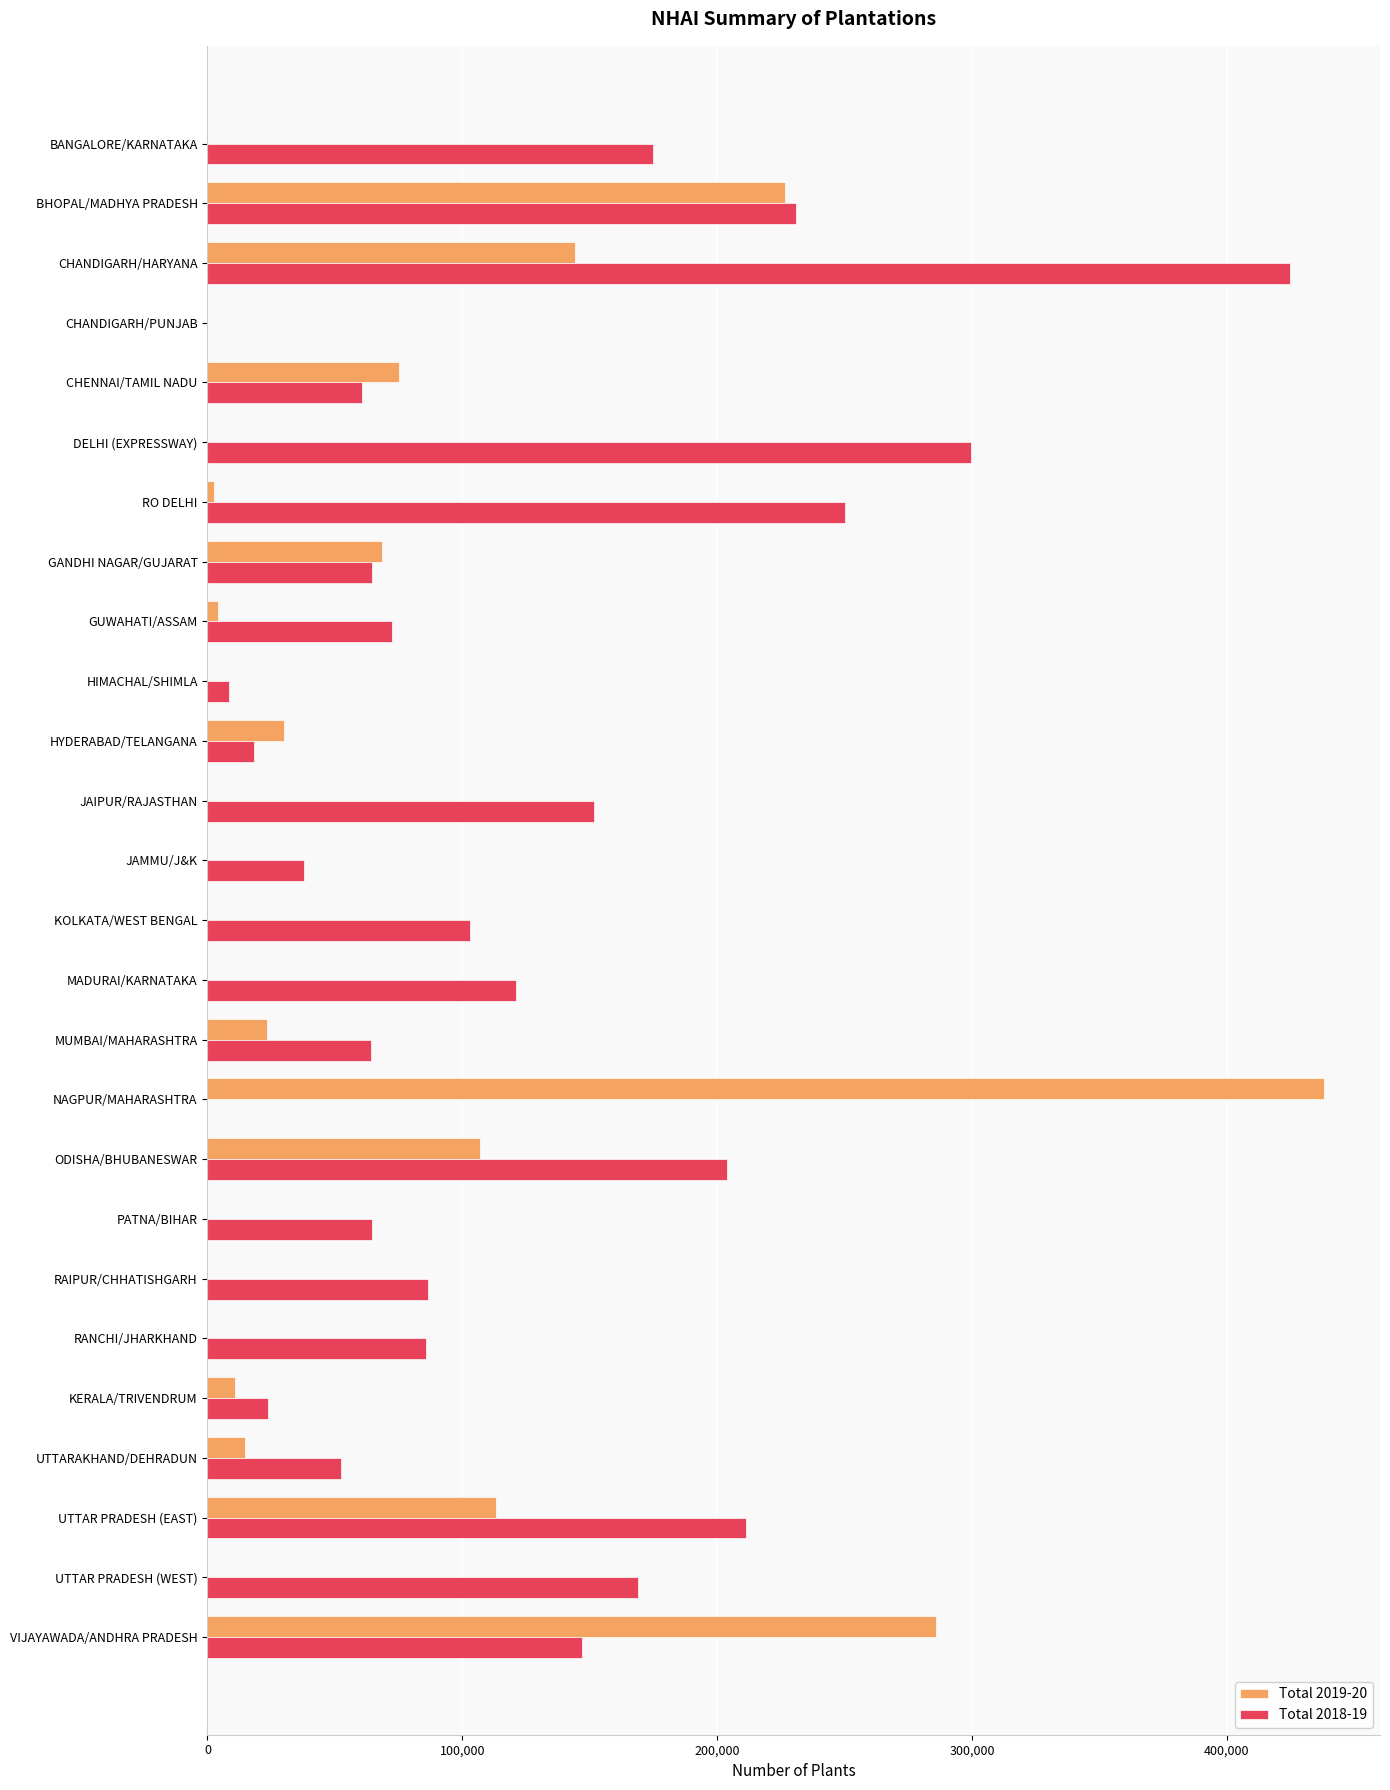

What is the average value of the Total 2018-19 series?

120253